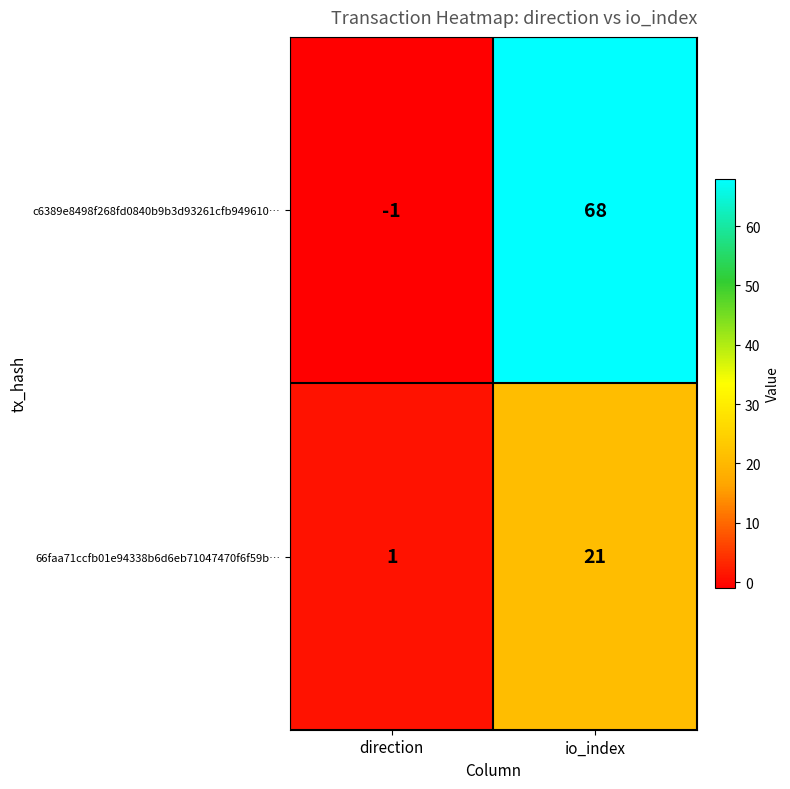

Which category has the highest value across all series?

io_index